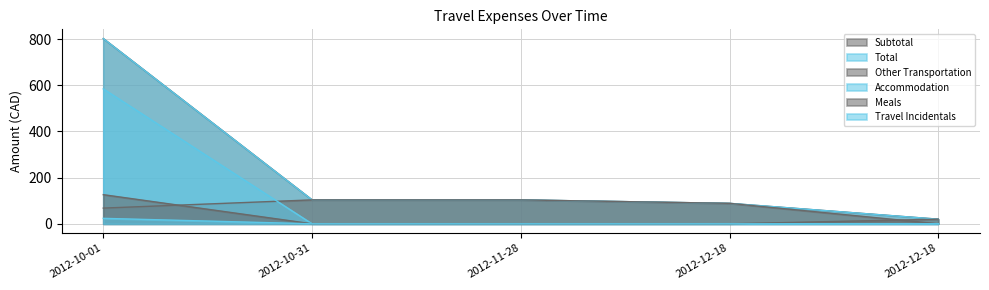

Rank the categories by Accommodation value from highest to lowest.

2012-10-01, 2012-10-31, 2012-11-28, 2012-12-18, 2012-12-18